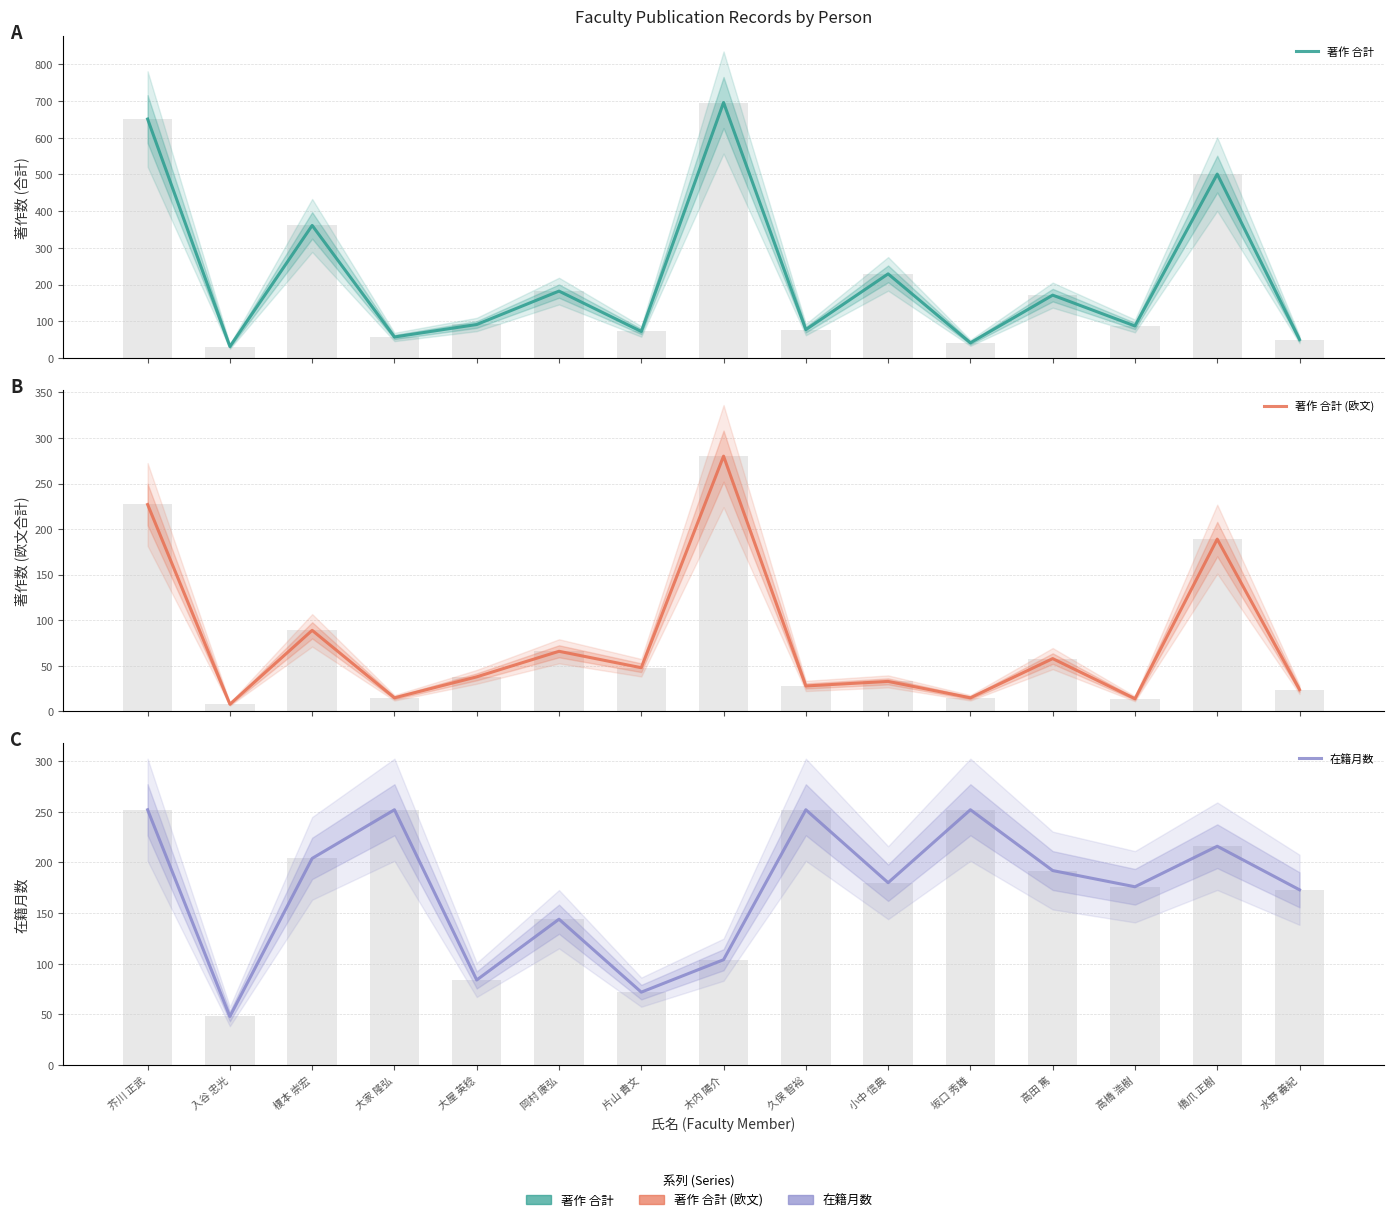

How many values in the 著作 合計 series are below 91?

7